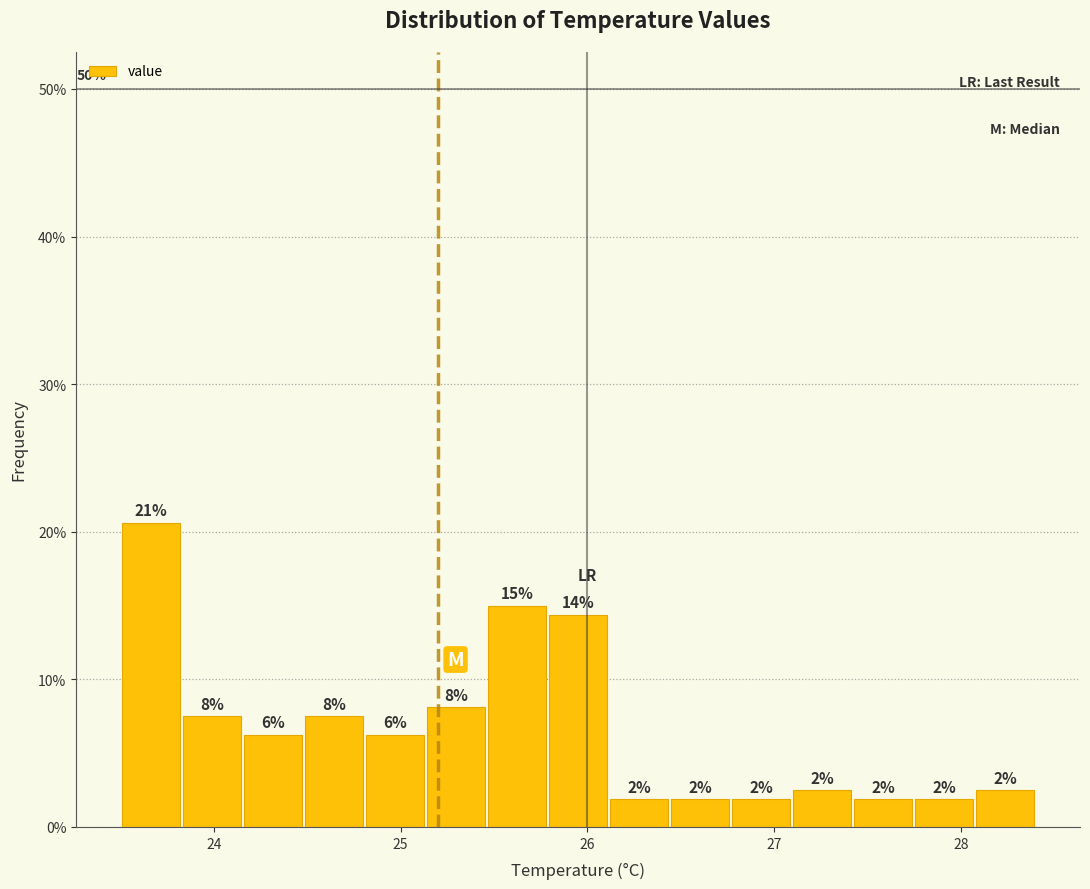

Read against the x-axis, roughly where is the centre of the tallest bar?

23.7